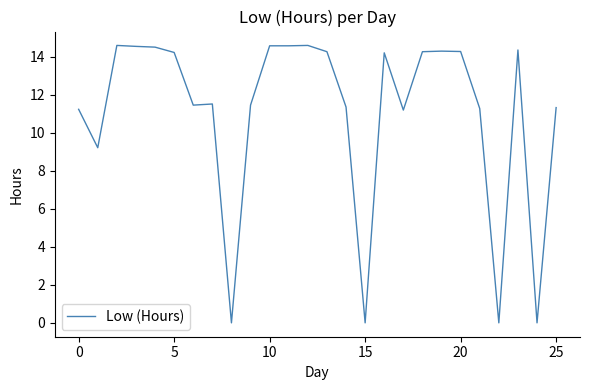

What is the greatest value displayed?

14.6